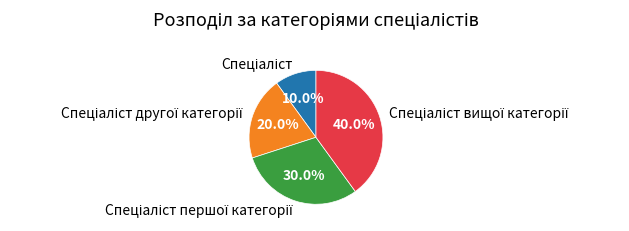

Count the number of slices in the pie.

4